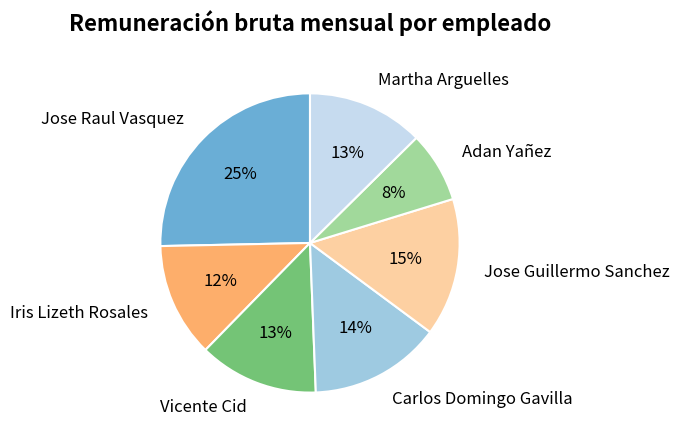

To the nearest percent, what is the combined percentage of Vicente Cid and Carlos Domingo Gavilla?

27%